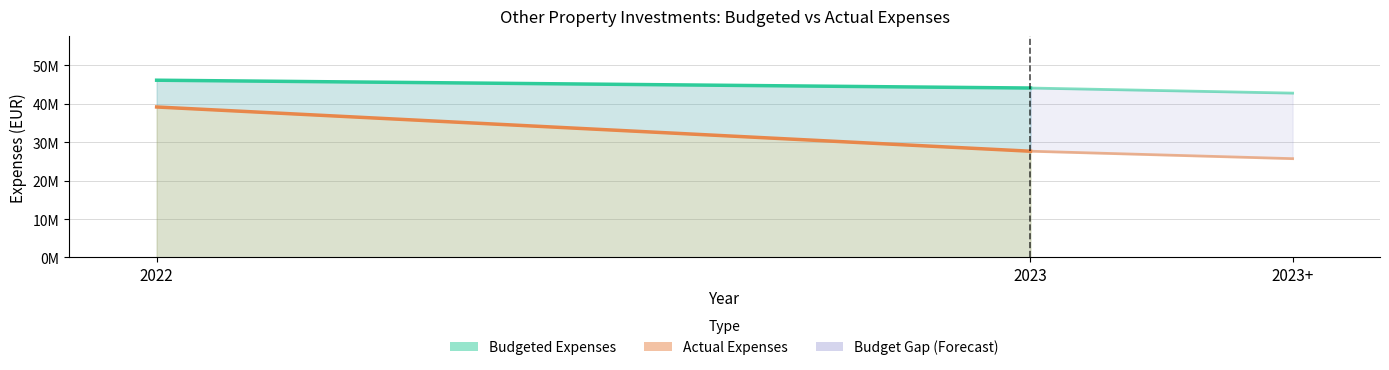

What is the approximate value of Actual Expenses at 2022?

39160722.4